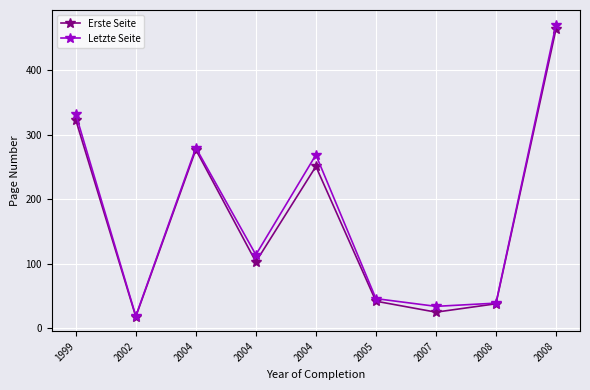

At 2004, list the series in order from largest to smallest.

Letzte Seite, Erste Seite